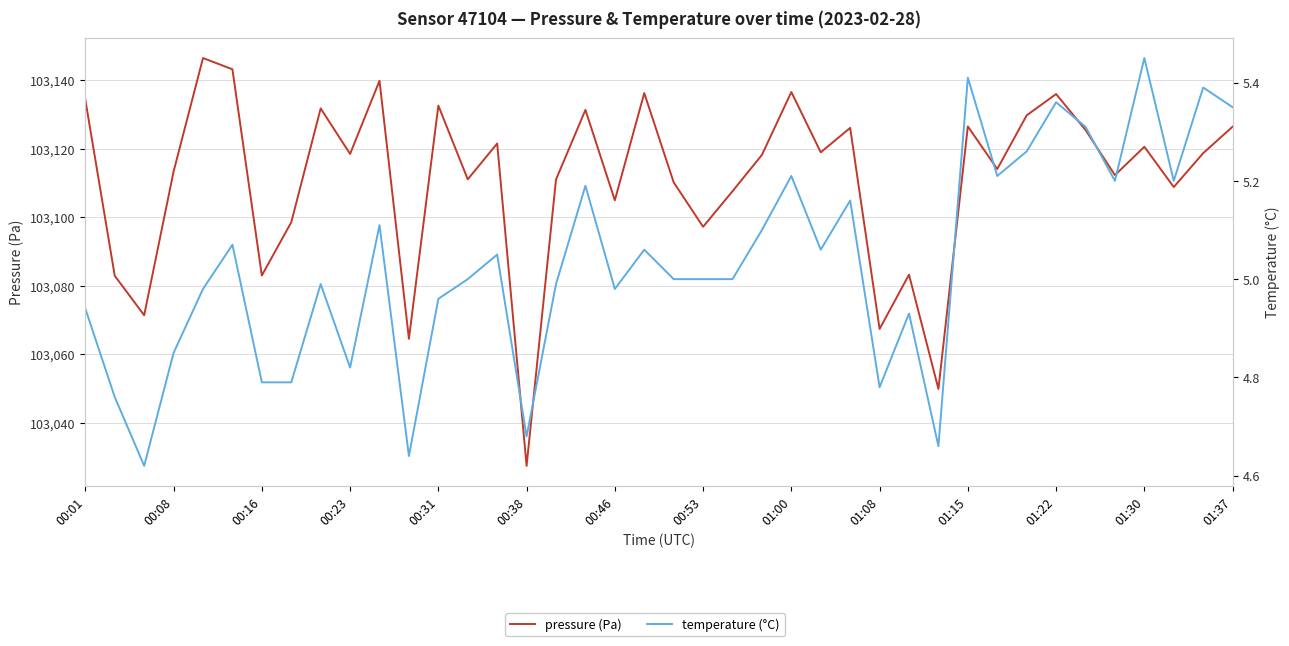

Reading left to right, extract all data points from this chart.

pressure: 103134.2	103082.9	103071.4	103113.3	103146.4	103143.1	103083.0	103098.5	103131.7	103118.4	103139.8	103064.5	103132.5	103111.0	103121.5	103027.4	103111.0	103131.3	103104.9	103136.2	103110.2	103097.2	103107.6	103118.2	103136.5	103118.9	103126.0	103067.4	103083.2	103049.9	103126.5	103114.0	103129.7	103135.9	103125.4	103112.2	103120.5	103108.8	103118.7	103126.4
temperature: 4.9	4.8	4.6	4.8	5.0	5.1	4.8	4.8	5.0	4.8	5.1	4.6	5.0	5.0	5.0	4.7	5.0	5.2	5.0	5.1	5.0	5.0	5.0	5.1	5.2	5.1	5.2	4.8	4.9	4.7	5.4	5.2	5.3	5.4	5.3	5.2	5.5	5.2	5.4	5.3